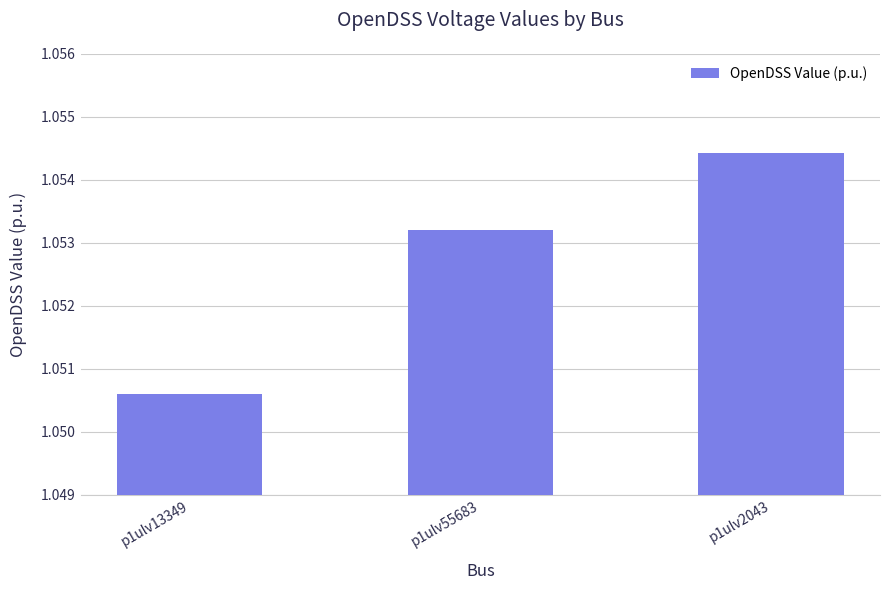

How many values are between 1 and 2?

3